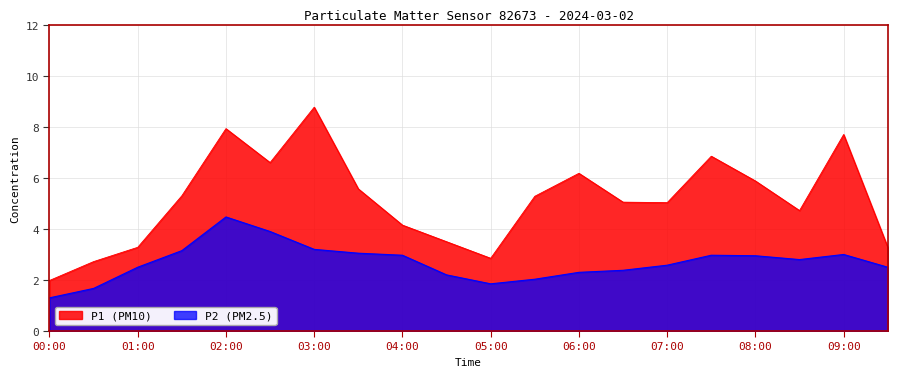

At which label does P1 first exceed 5?

01:30